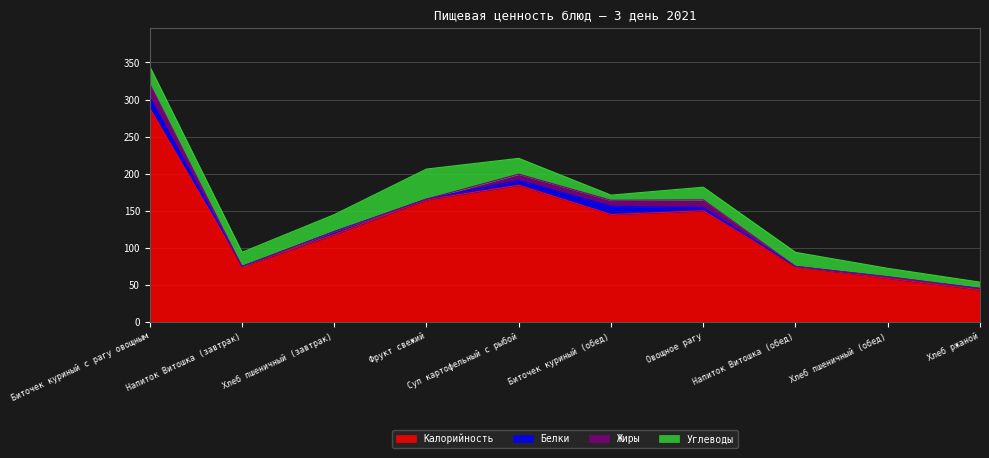

What are all the series names shown in the legend?

Калорийность, Белки, Жиры, Углеводы